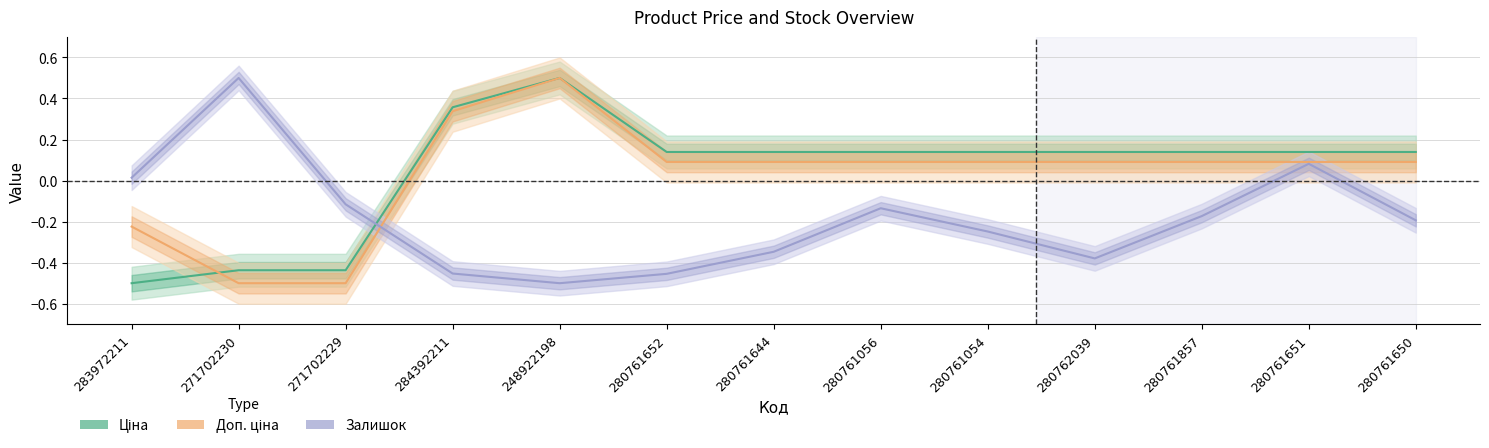

What is the difference between the maximum and second lowest values in the Доп. ціна series?

1.0